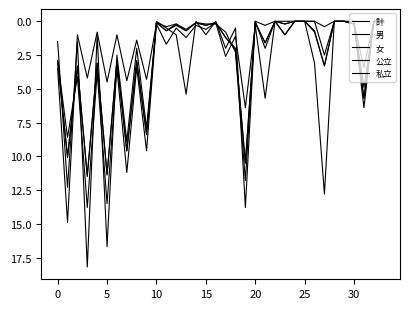

What is the difference between the maximum and minimum values in the 女 series?

14.9